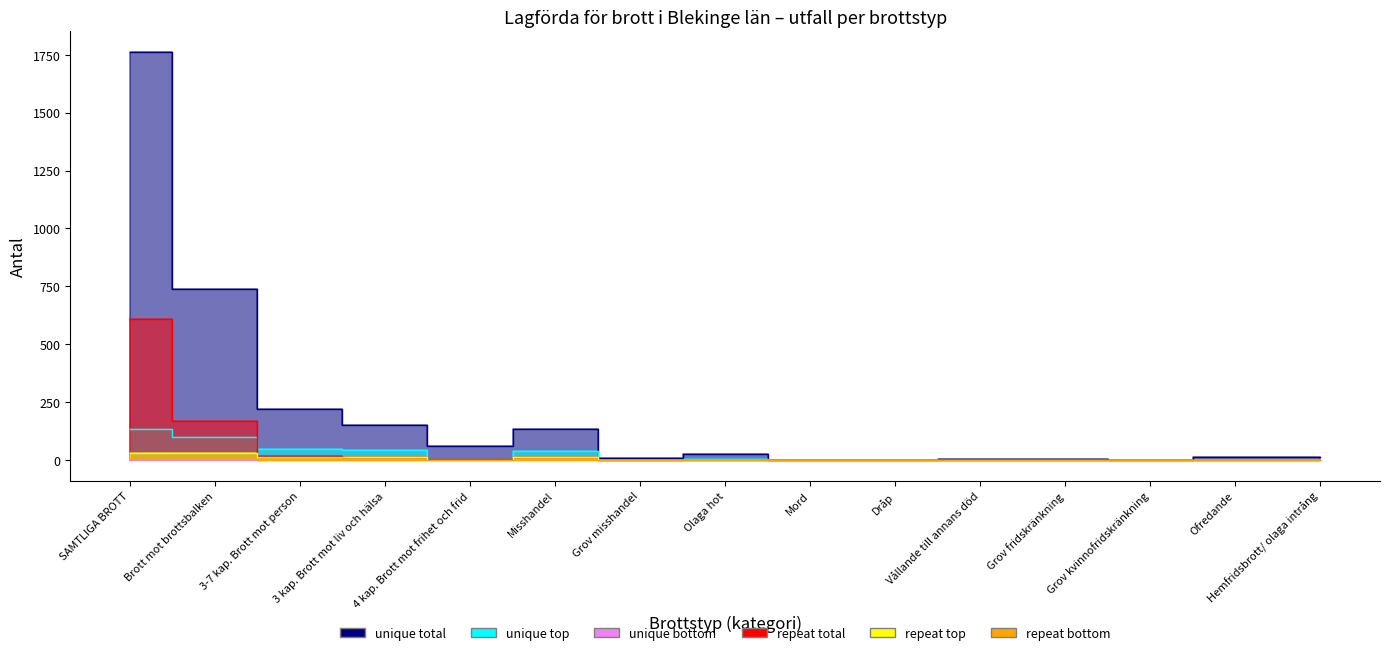

True or false: Åtalsförelägganden (col_19) has a value of -357 at Vållande till annans död.

False